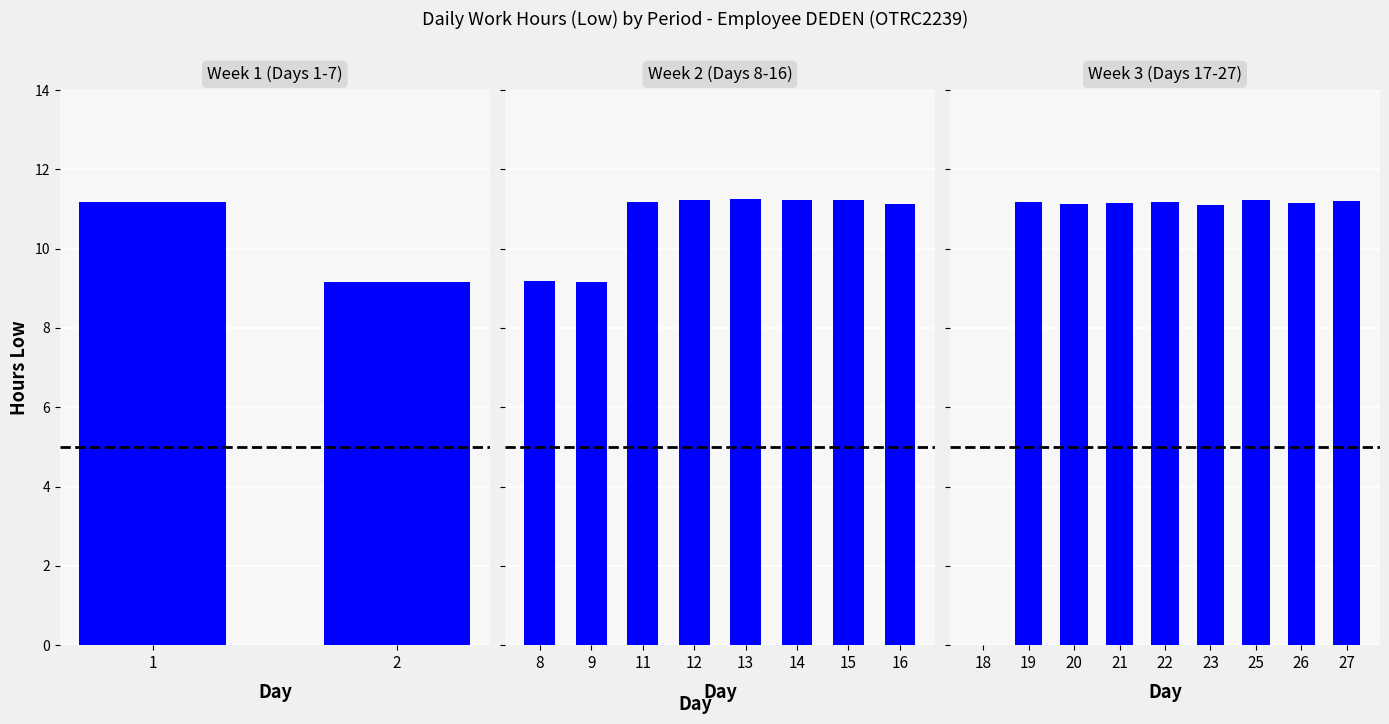

Read the value at 14.

11.2